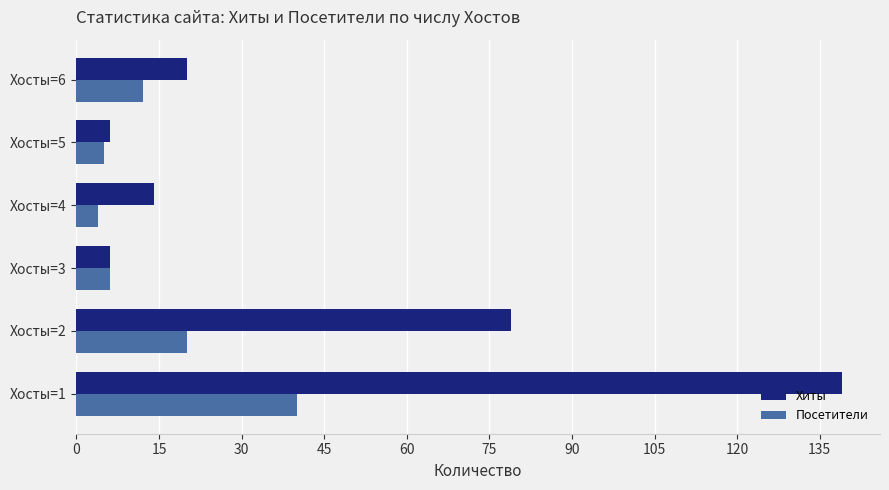

Count the number of data series in this chart.

2